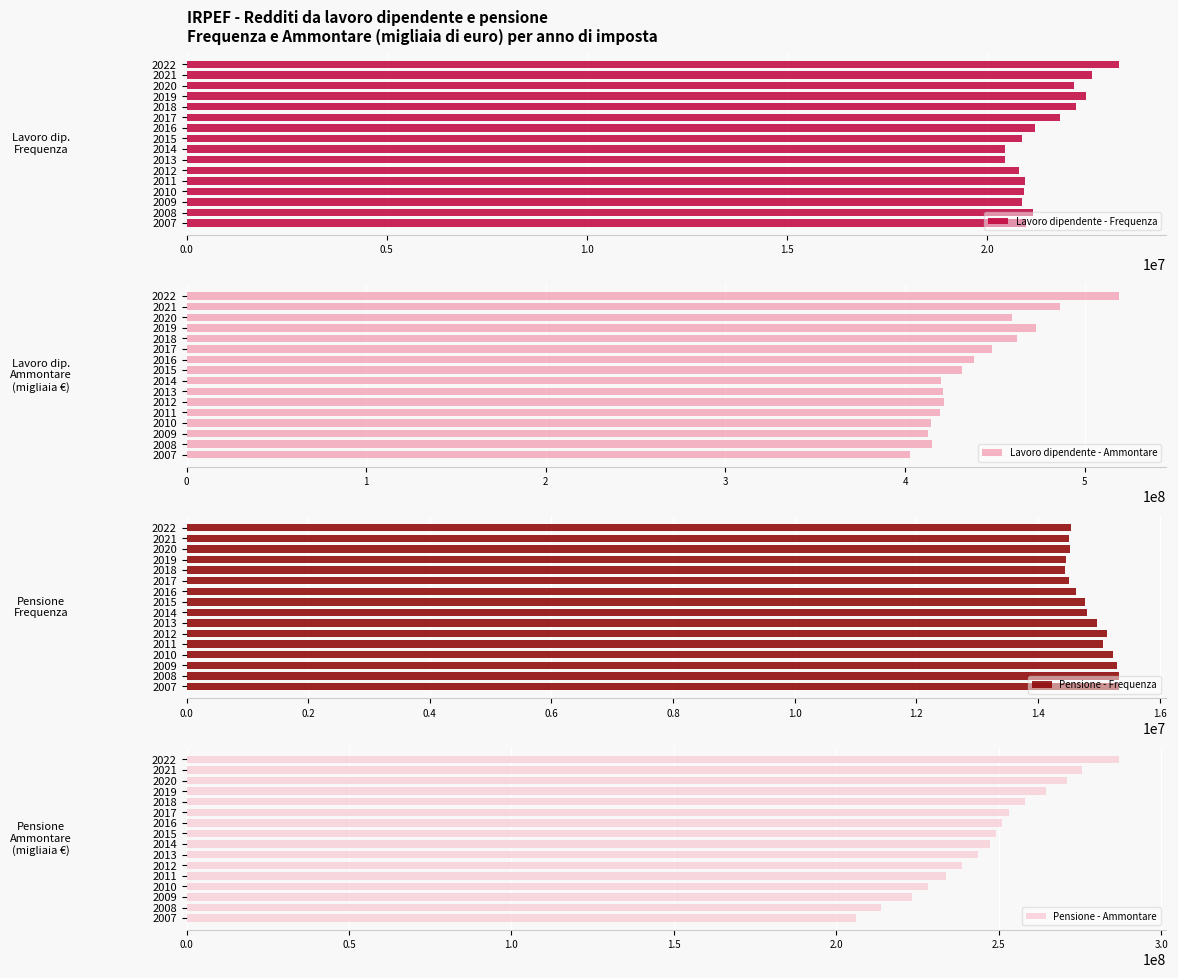

What is the minimum value for Lavoro dipendente - Frequenza?

20456109